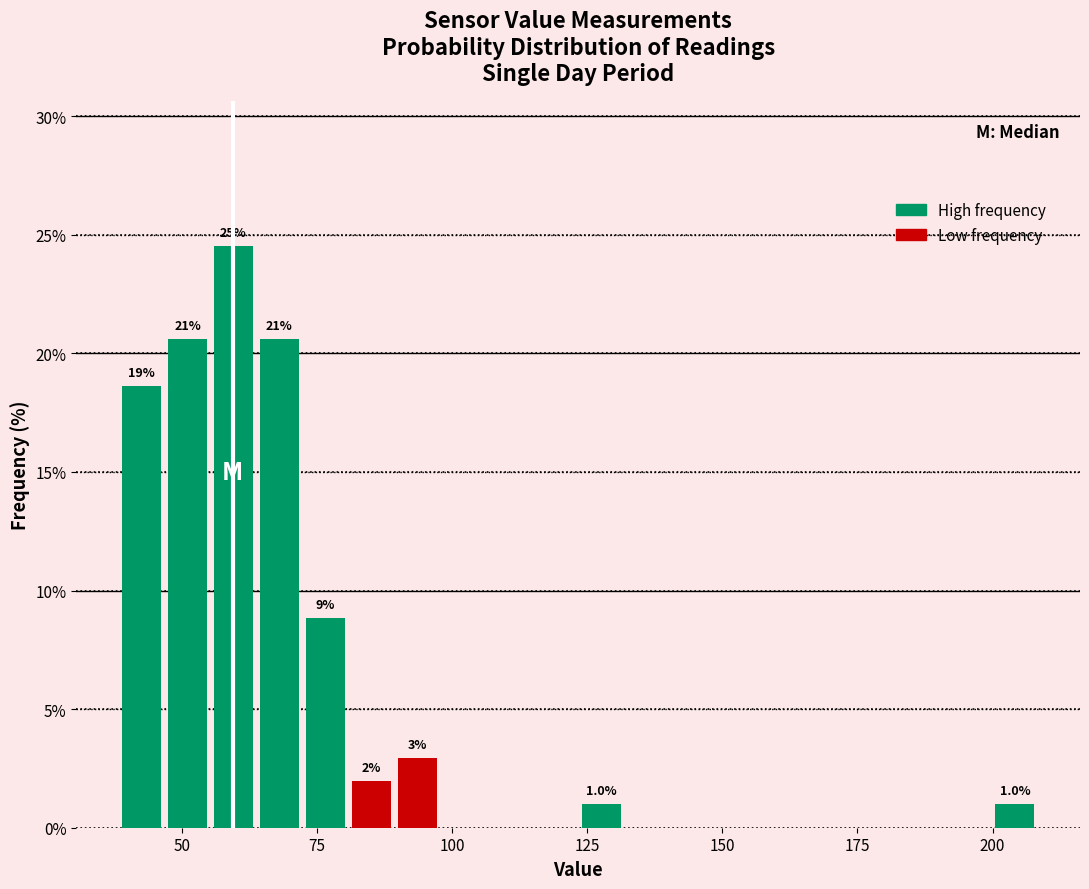

Around what value on the x-axis is the tallest bar? Give the approximate position of its centre, as read against the axis.

60